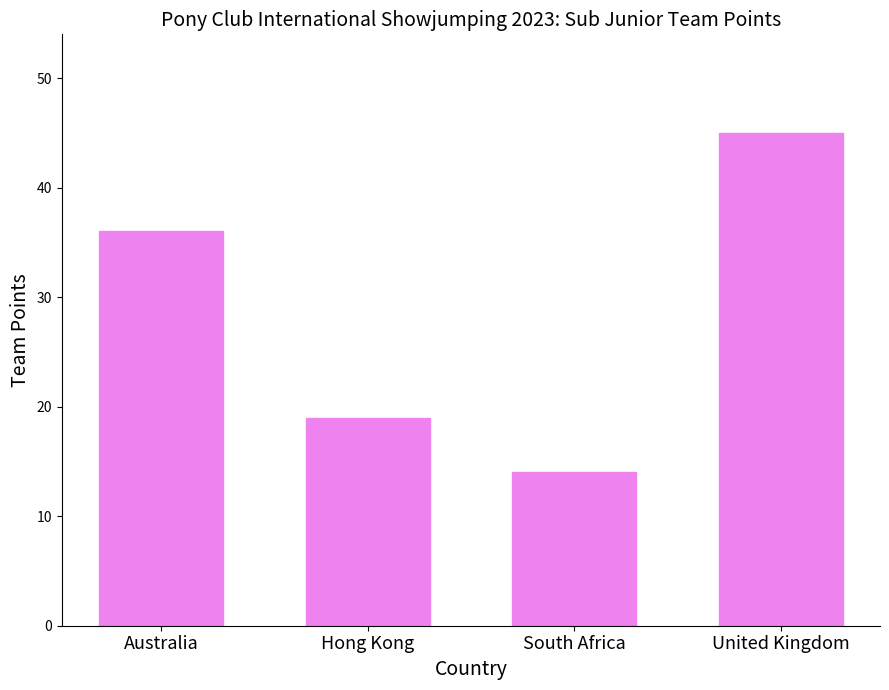

What position from the right is South Africa?

2